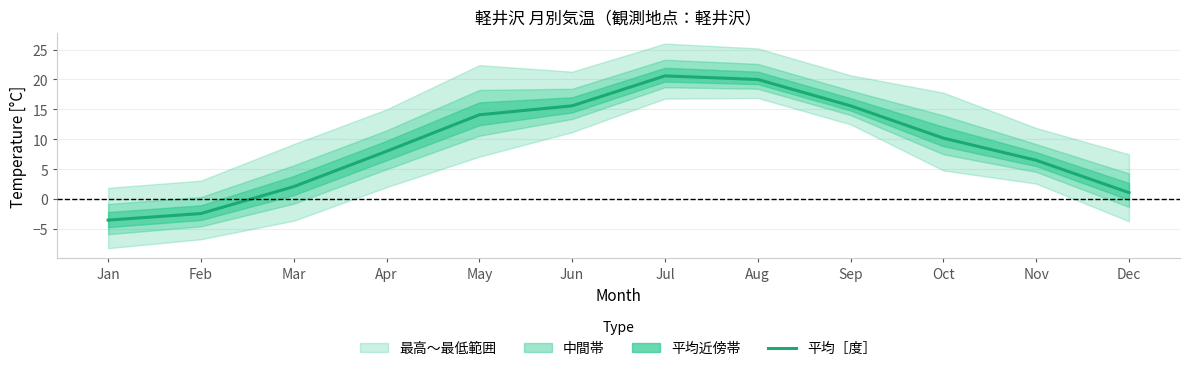

How many values are above zero?

10